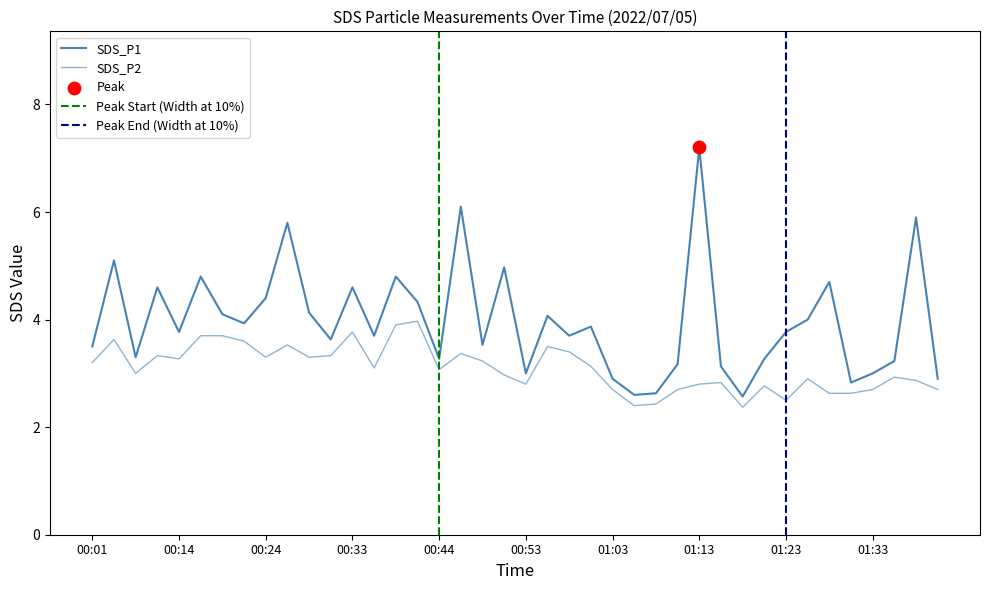

At which category is the sum across all series the highest?

01:13